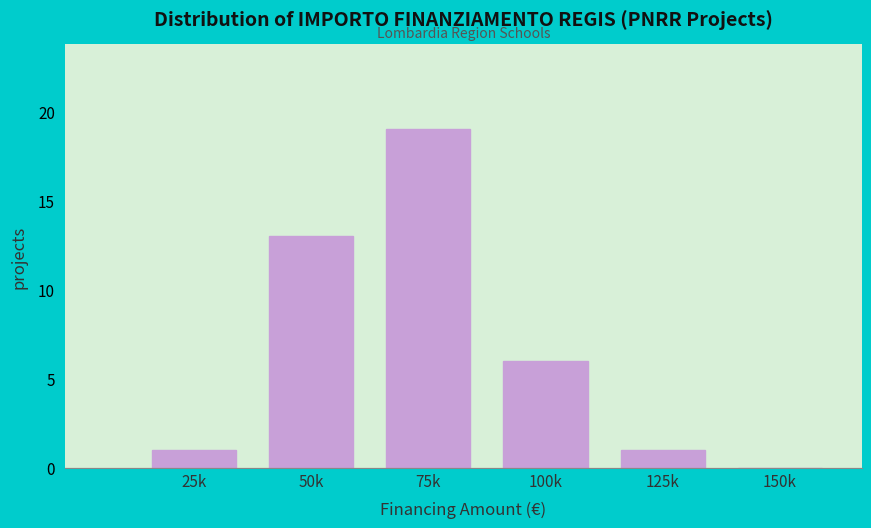

Reading right to left, extract all data points from this chart.

150k=0	125k=1	100k=6	75k=19	50k=13	25k=1